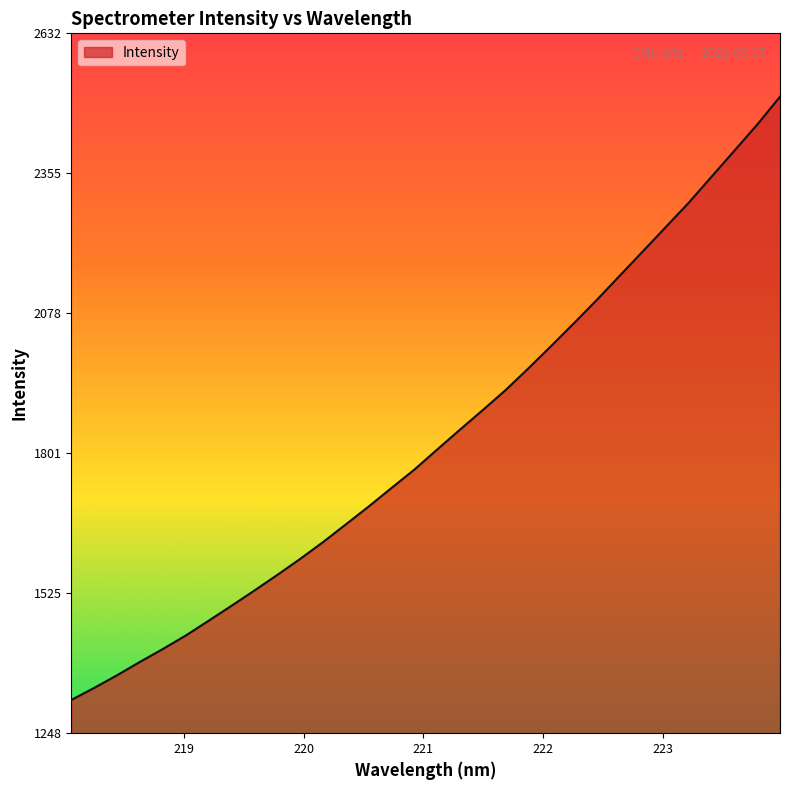

What is the average value?

1832.4